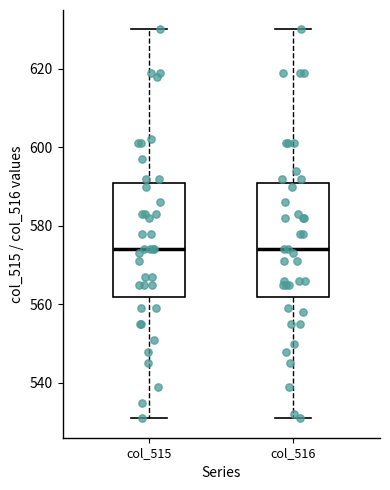

Reading left to right, read every box against the y-axis: the position of its median line, the range the box covers, and the ends of its whiskers. The values are not printed on the chart, so give them approximately, as read against the axis.

col_515: median 574, box 562 to 592, whiskers 532 to 630
col_516: median 574, box 562 to 592, whiskers 532 to 630